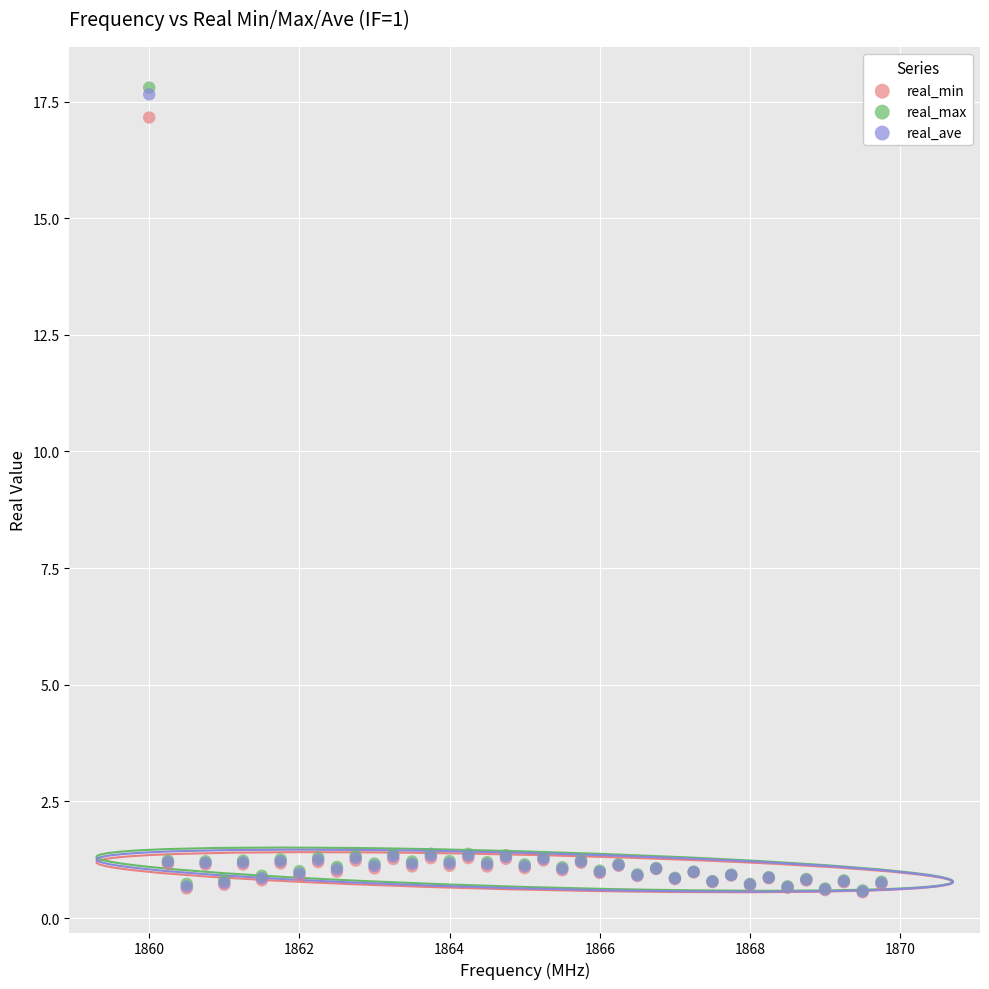

Which series has the widest spread of Y values?

real_max